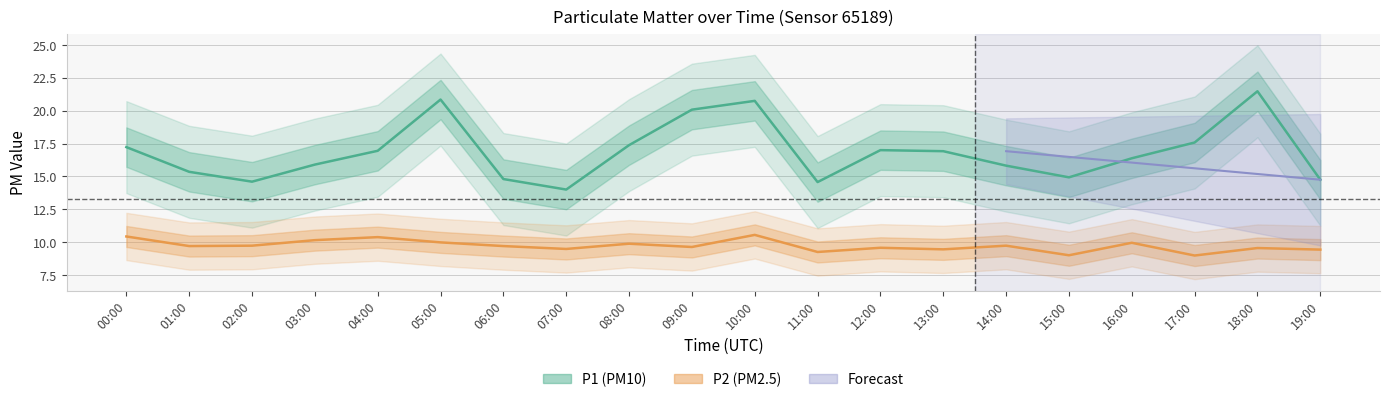

Which series changed the most between 00:00 and 06:00?

P1